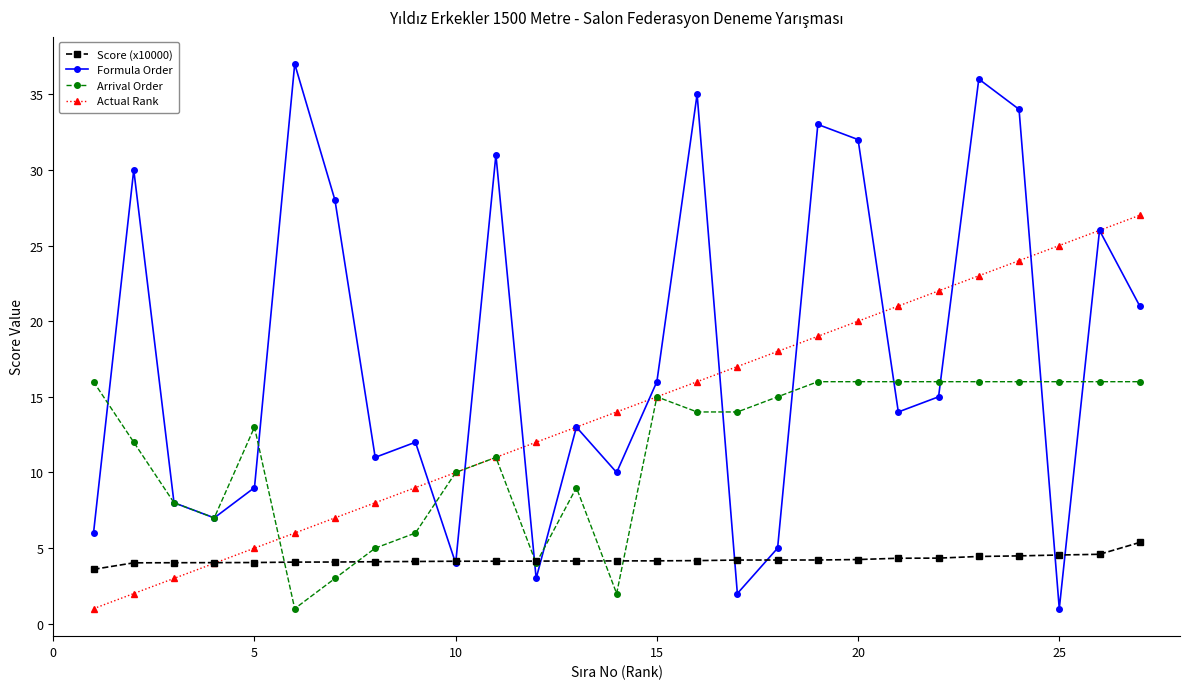

How many data points does each series have?

27